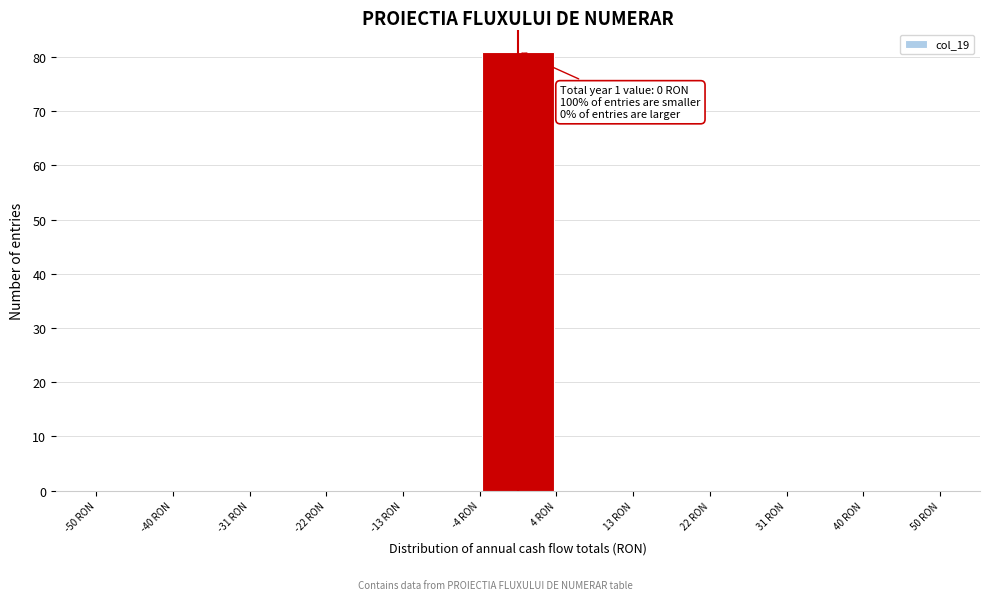

Over which range of the x-axis is the bar tallest?

-5 to 5